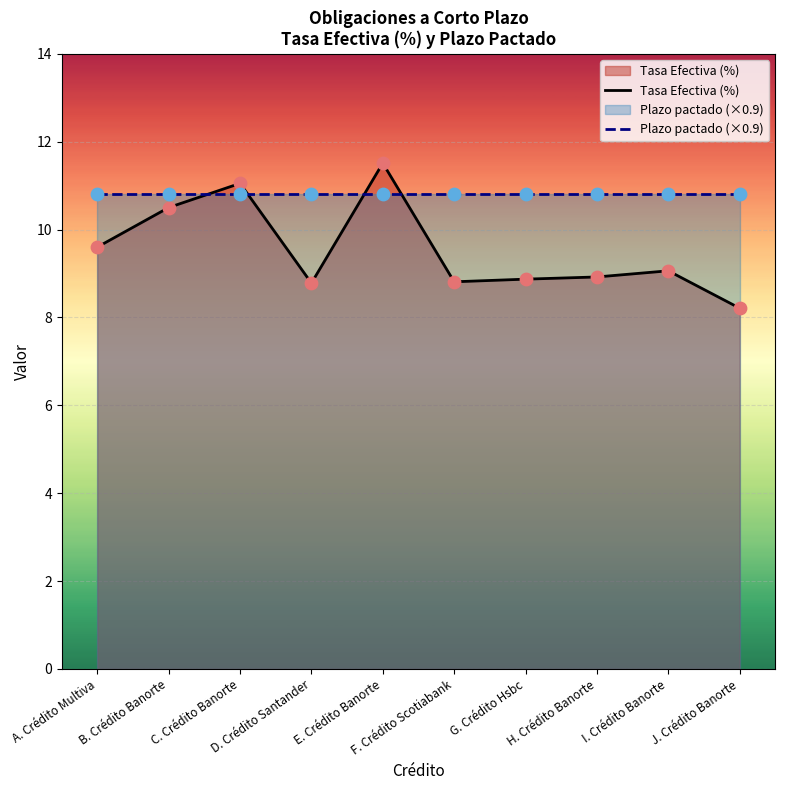

Which series contains the highest Y value?

Tasa Efectiva (%)